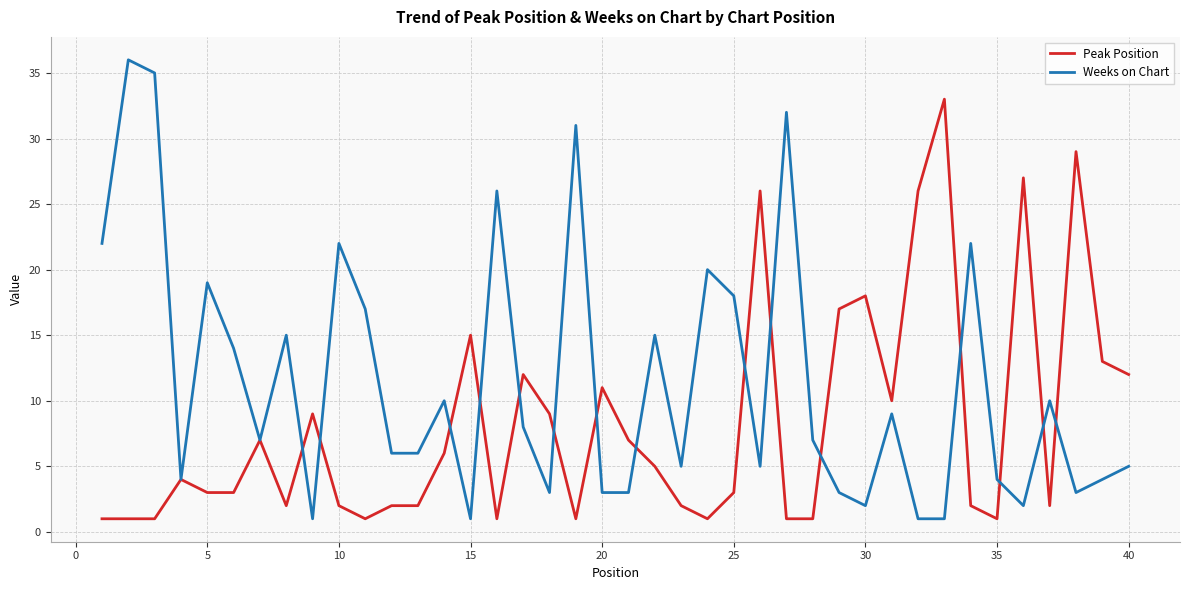

What are all the series names shown in the legend?

Peak Position, Weeks on Chart